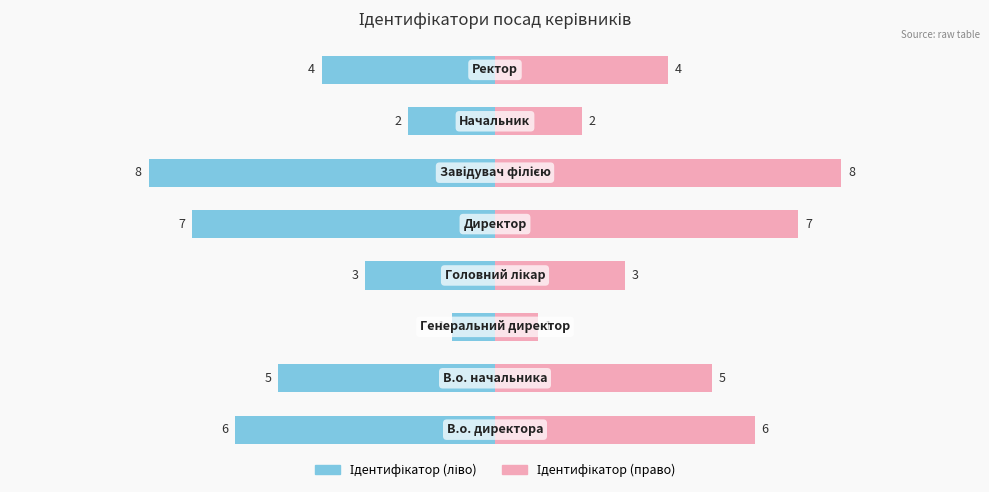

Which series has the largest total across all categories?

Ідентифікатор (право)